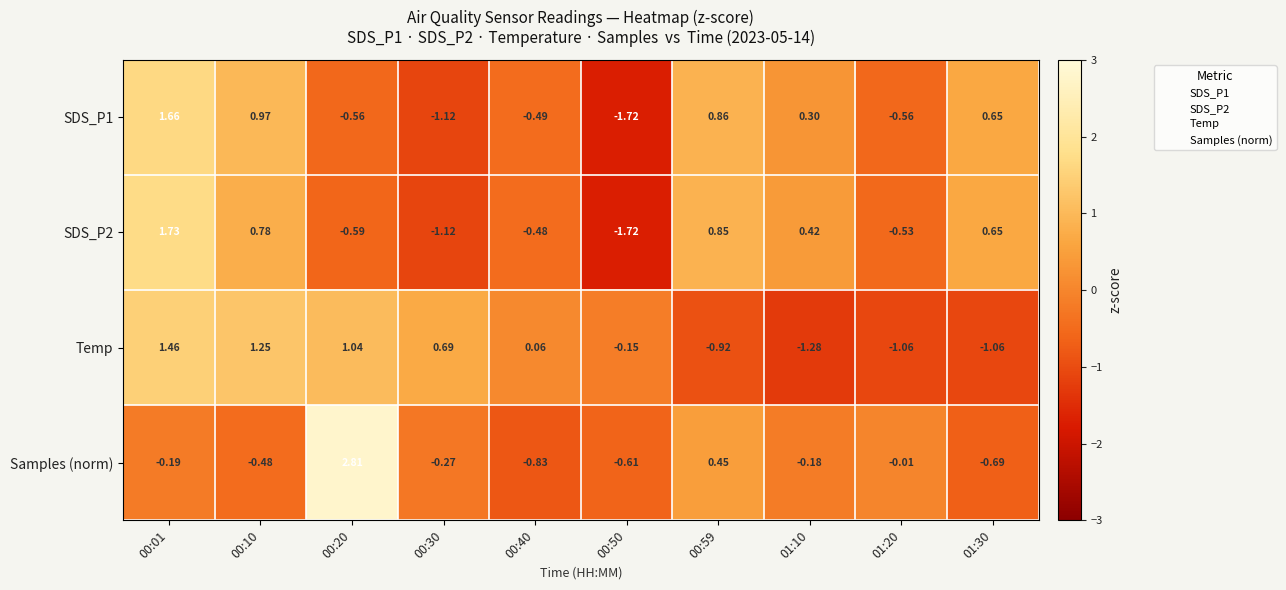

Which series has the widest spread of values?

Samples (norm)